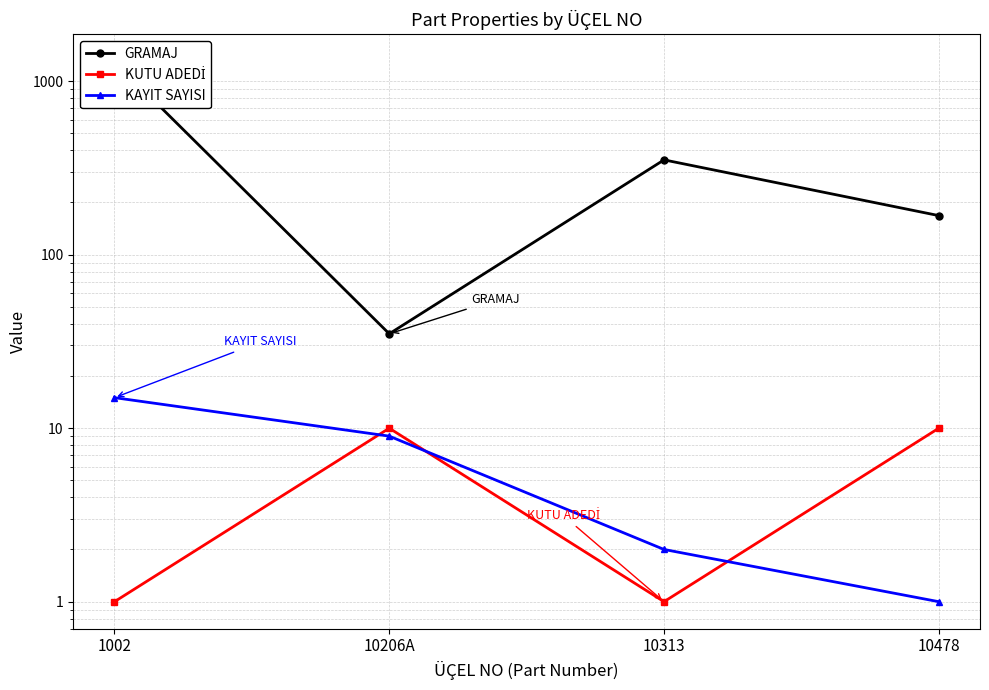

Which series has the largest total across all categories?

GRAMAJ